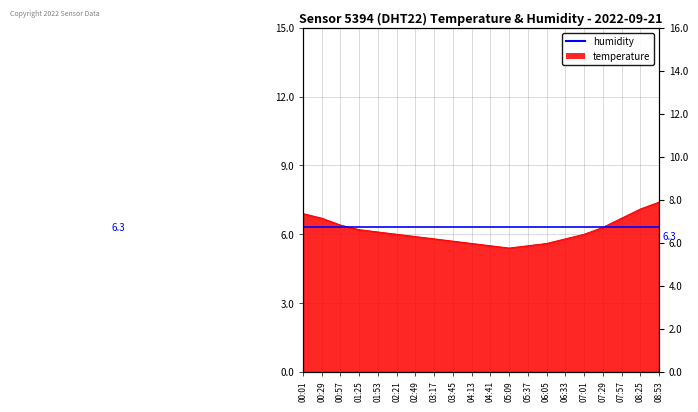

What value does the data have at 00:57?

6.4